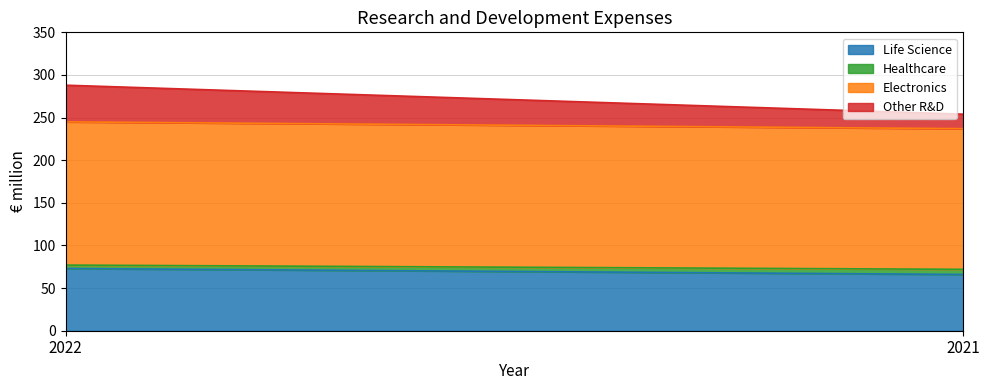

List the series in order of their peak value, lowest first.

Healthcare, Other R&D, Life Science, Electronics